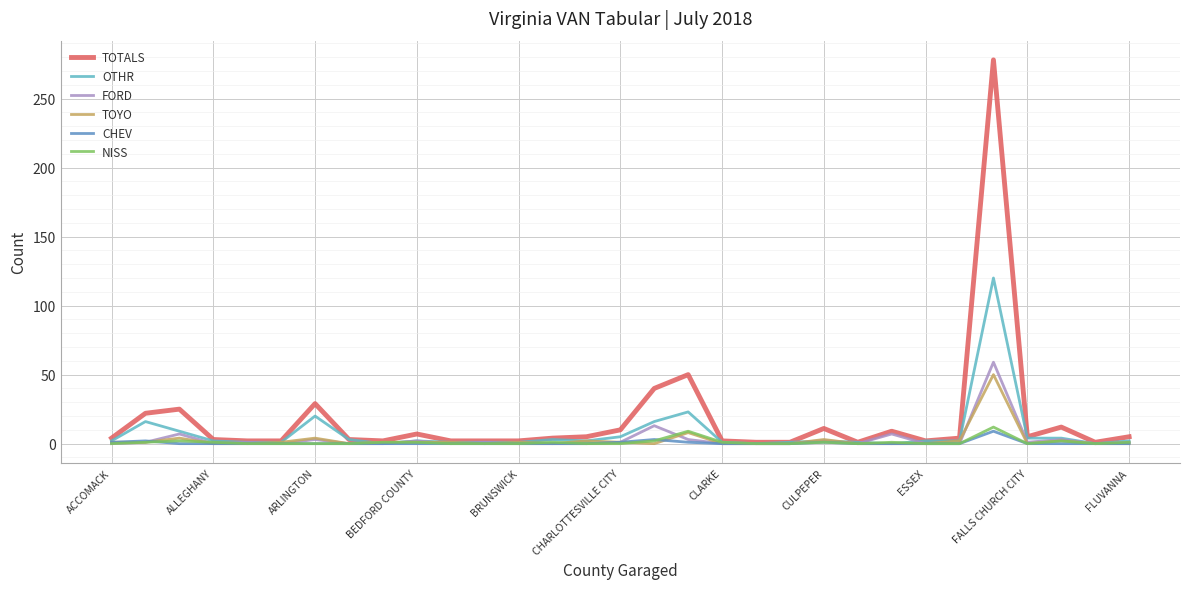

Which series has the widest spread of values?

TOTALS